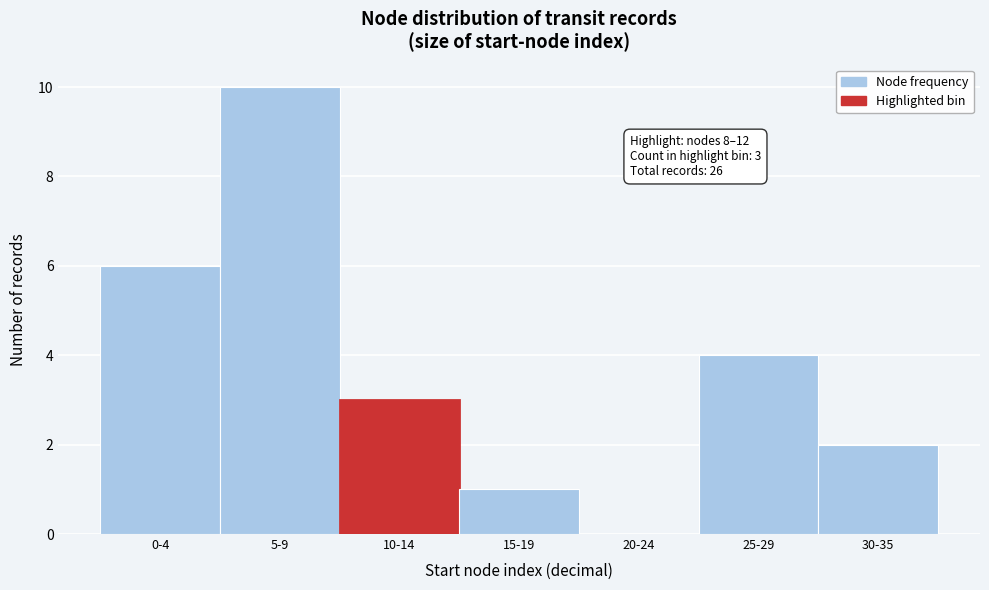

Reading right to left, transcribe all the data shown in this chart.

30-35=2	25-29=4	20-24=0	15-19=1	10-14=3	5-9=10	0-4=6